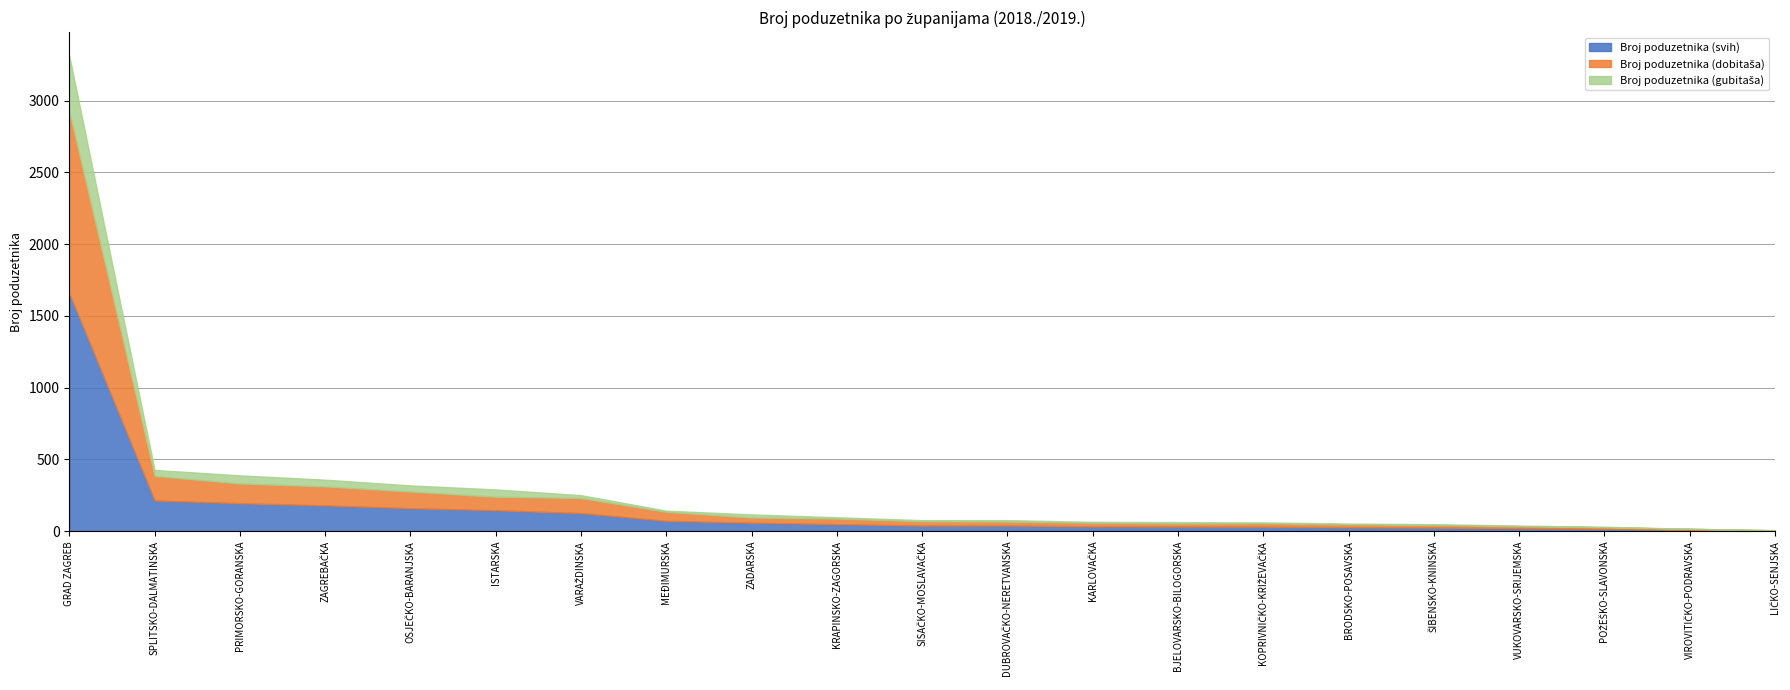

What is the sum of the Broj poduzetnika (dobitaša) values at ŠIBENSKO-KNINSKA and OSJEČKO-BARANJSKA?

134